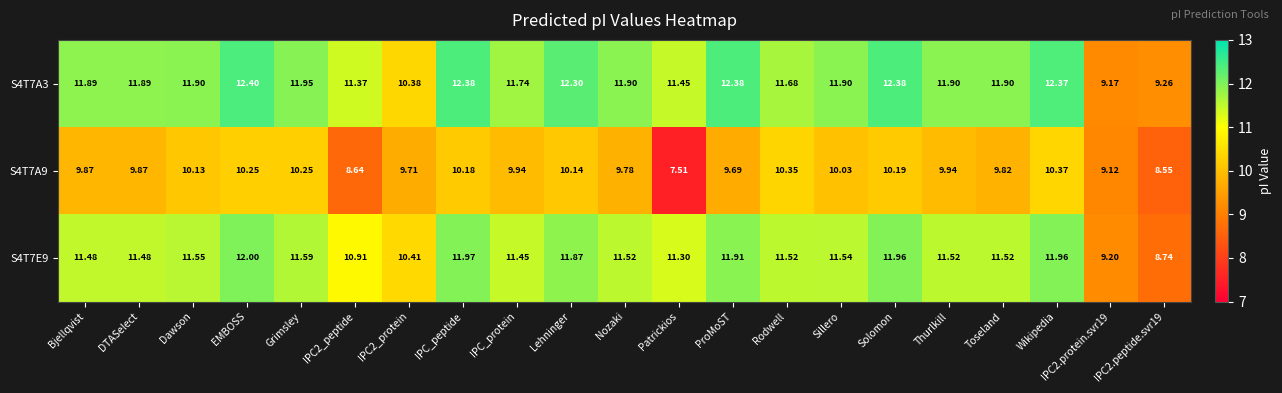

Count the number of categories in the chart.

21